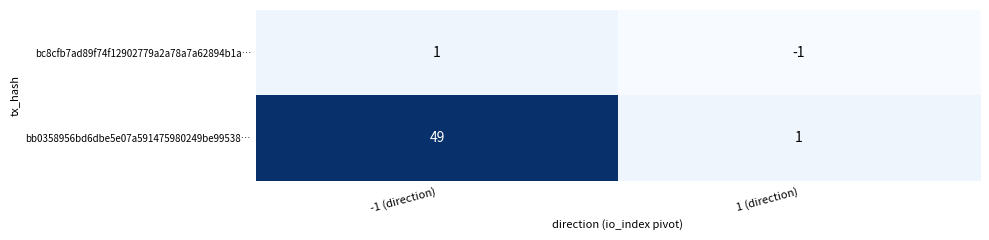

Reading right to left, extract all data points from this chart.

bc8cfb7ad89f74f12902779a2a78a7a62894b1a…: -1	1
bb0358956bd6dbe5e07a591475980249be99538…: 1	49